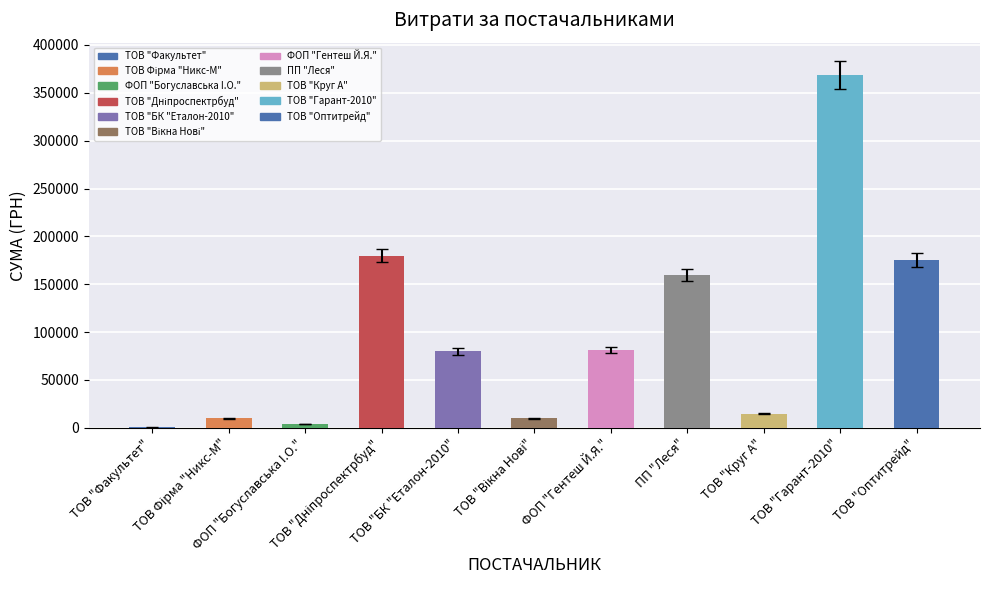

Does the chart contain stacked bars?

No